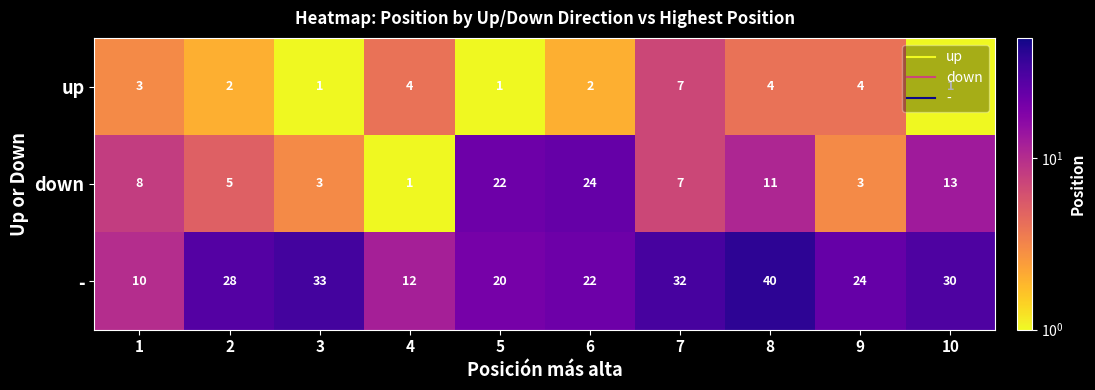

Where is down nearest to the value 12?

8